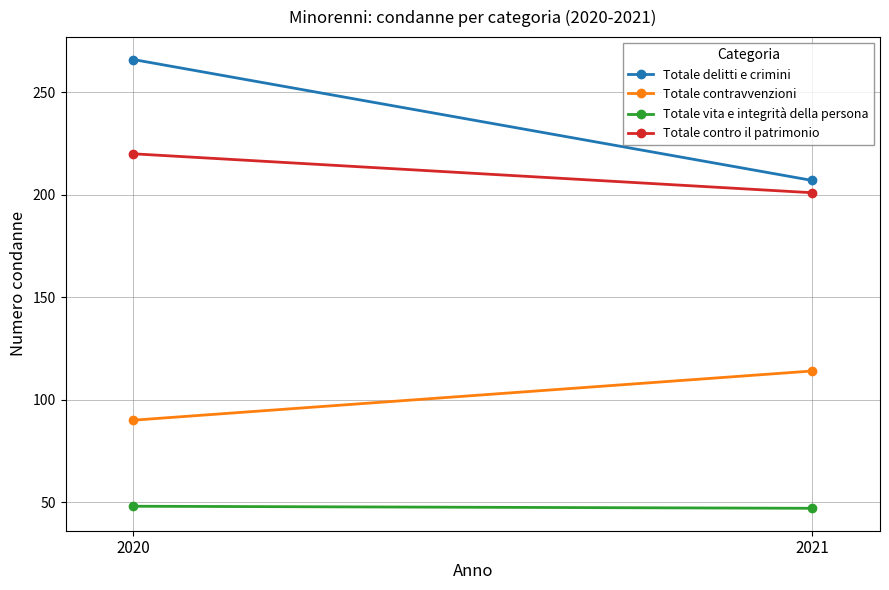

Between 2020 and 2021, which series saw the biggest shift?

Totale delitti e crimini